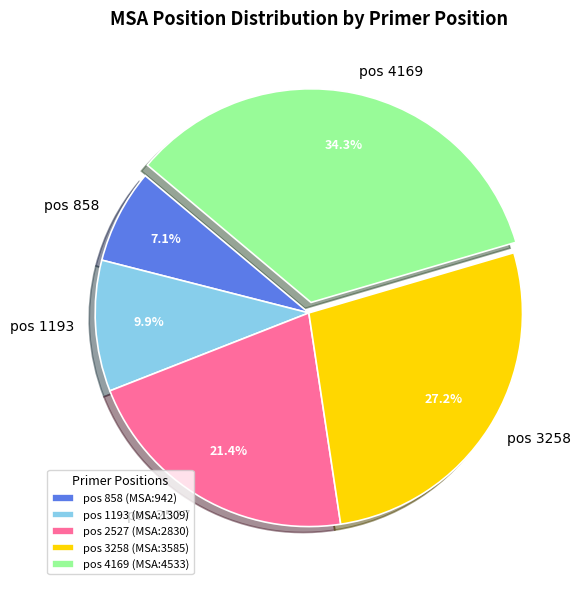

How much of the chart is everything except pos 2527?

78.6%